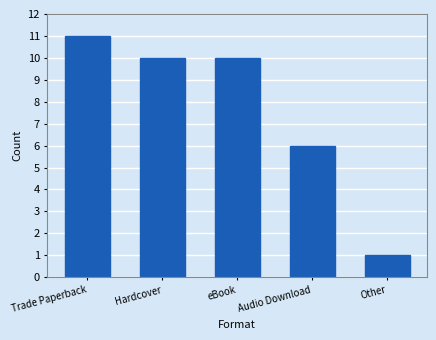

Reading left to right, what are all the values shown in this chart?

Trade Paperback=11	Hardcover=10	eBook=10	Audio Download=6	Other=1